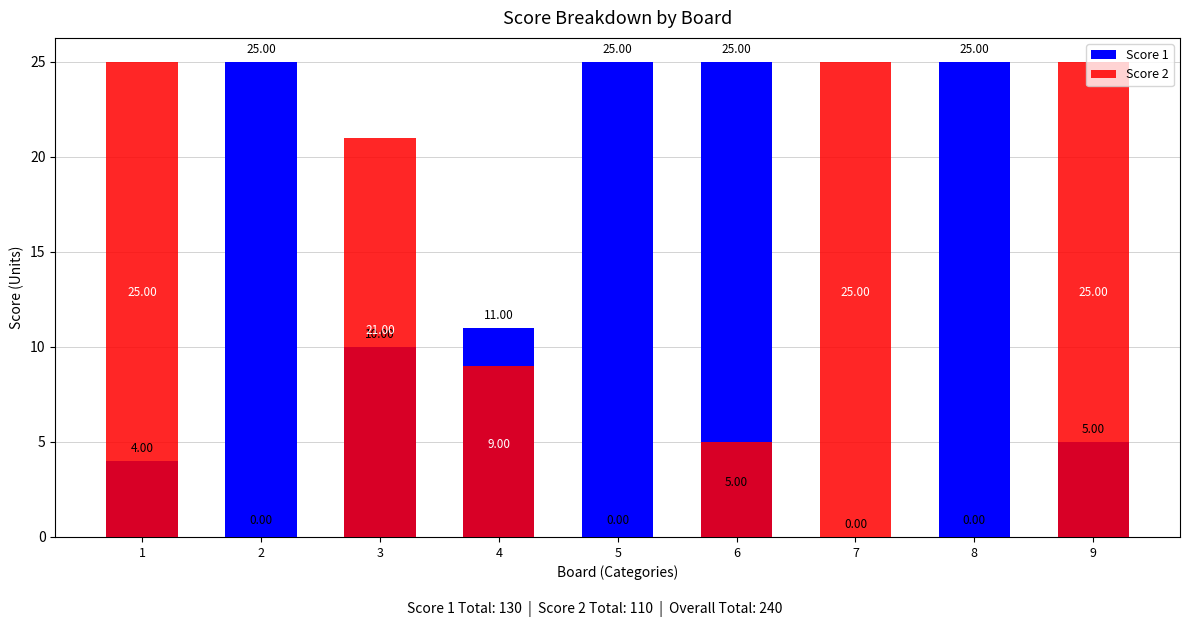

Between 8 and 7, which is larger?

8